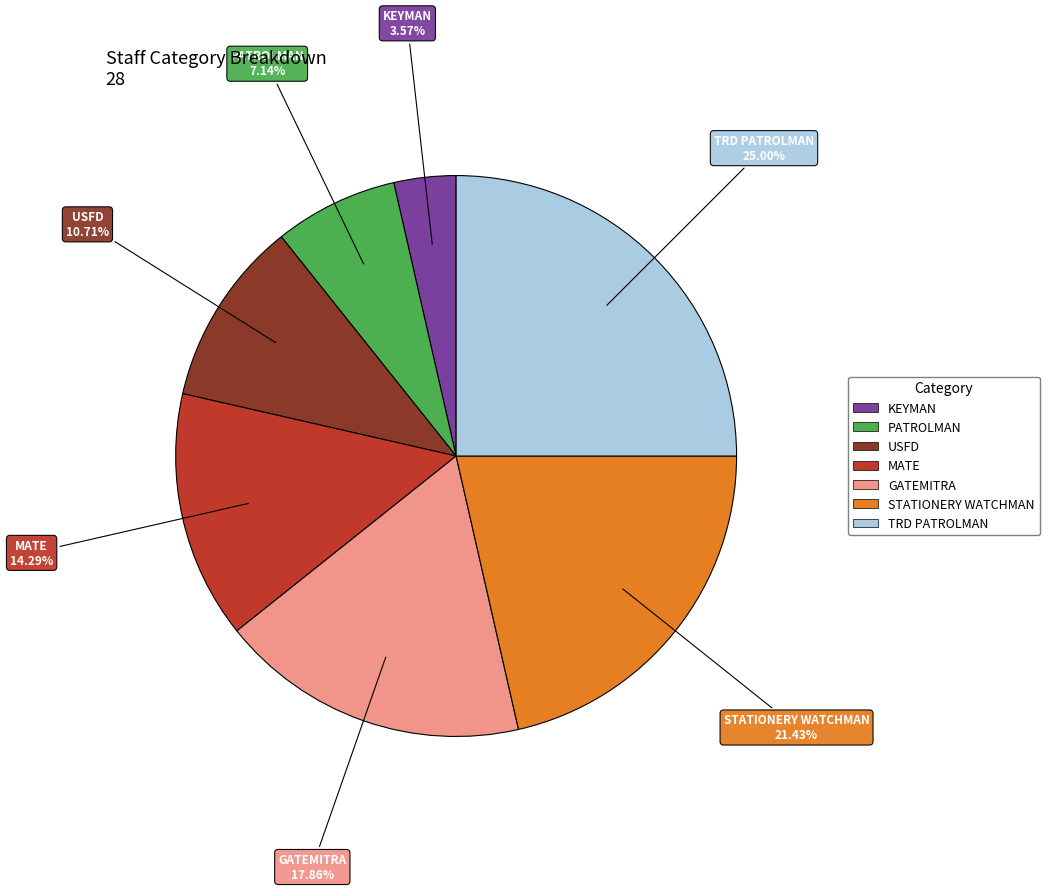

What percentage is the TRD PATROLMAN slice, to the nearest percent?

25%